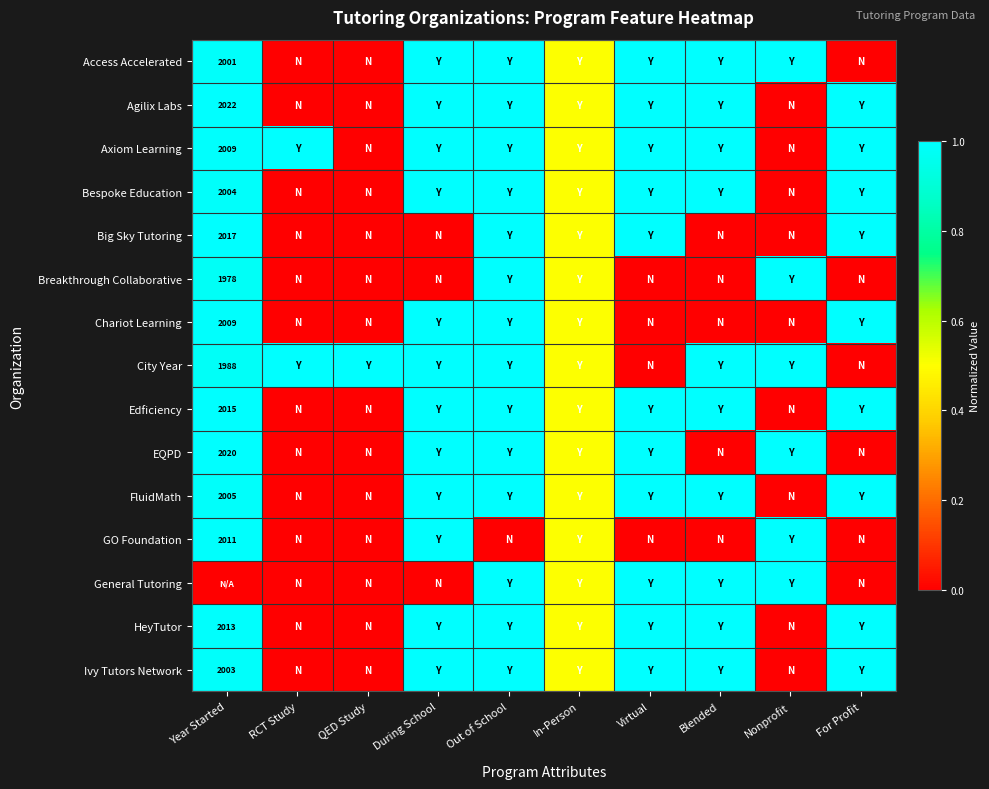

Which category has the lowest value across all series?

RCT Study